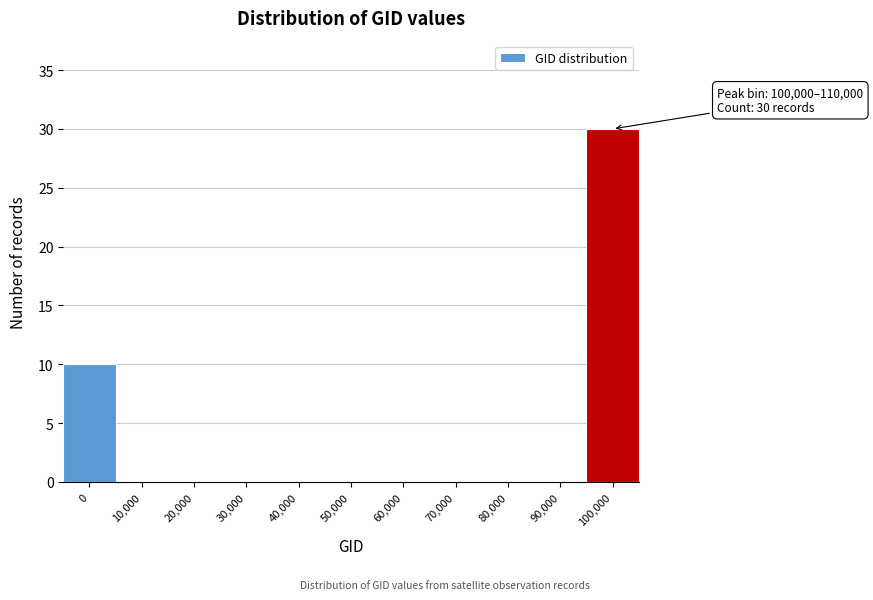

Reading right to left, transcribe all the data shown in this chart.

100,000=30	90,000=0	80,000=0	70,000=0	60,000=0	50,000=0	40,000=0	30,000=0	20,000=0	10,000=0	0=10